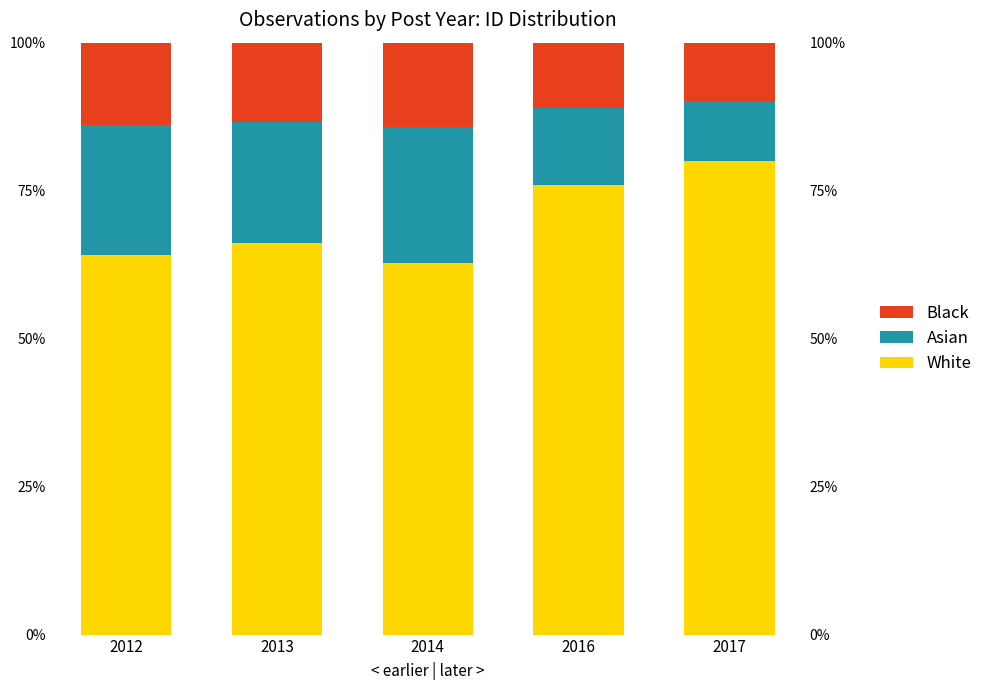

Reading left to right, extract all data points from this chart.

White: 0.6	0.7	0.6	0.8	0.8
Asian: 0.2	0.2	0.2	0.1	0.1
Black: 0.1	0.1	0.1	0.1	0.1